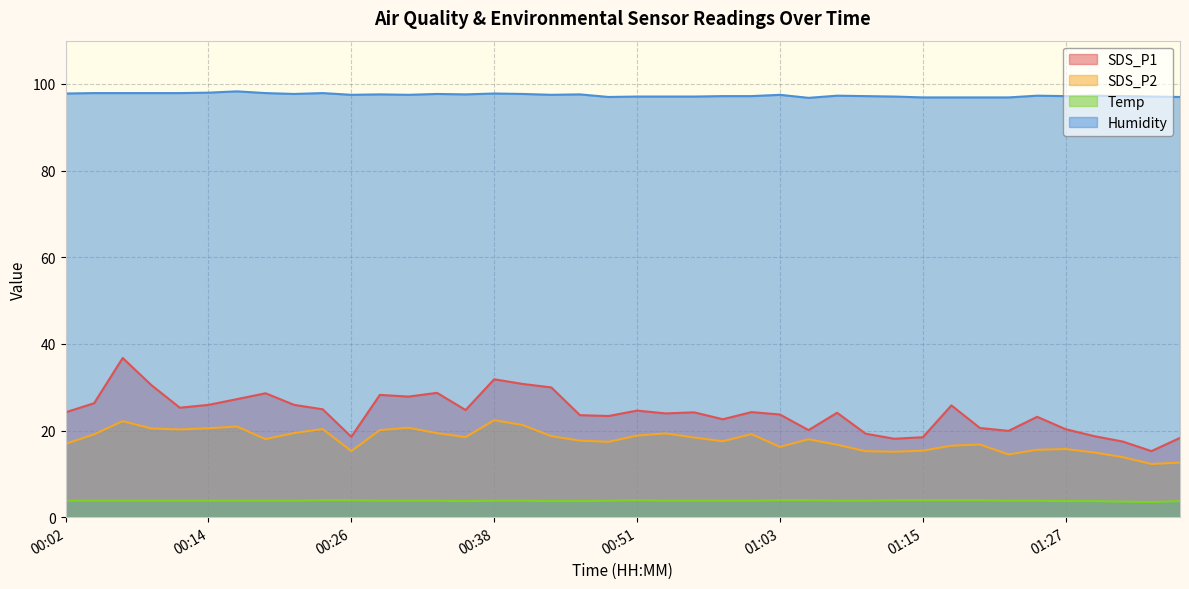

Which has a higher value, 00:36 or 01:05?

00:36